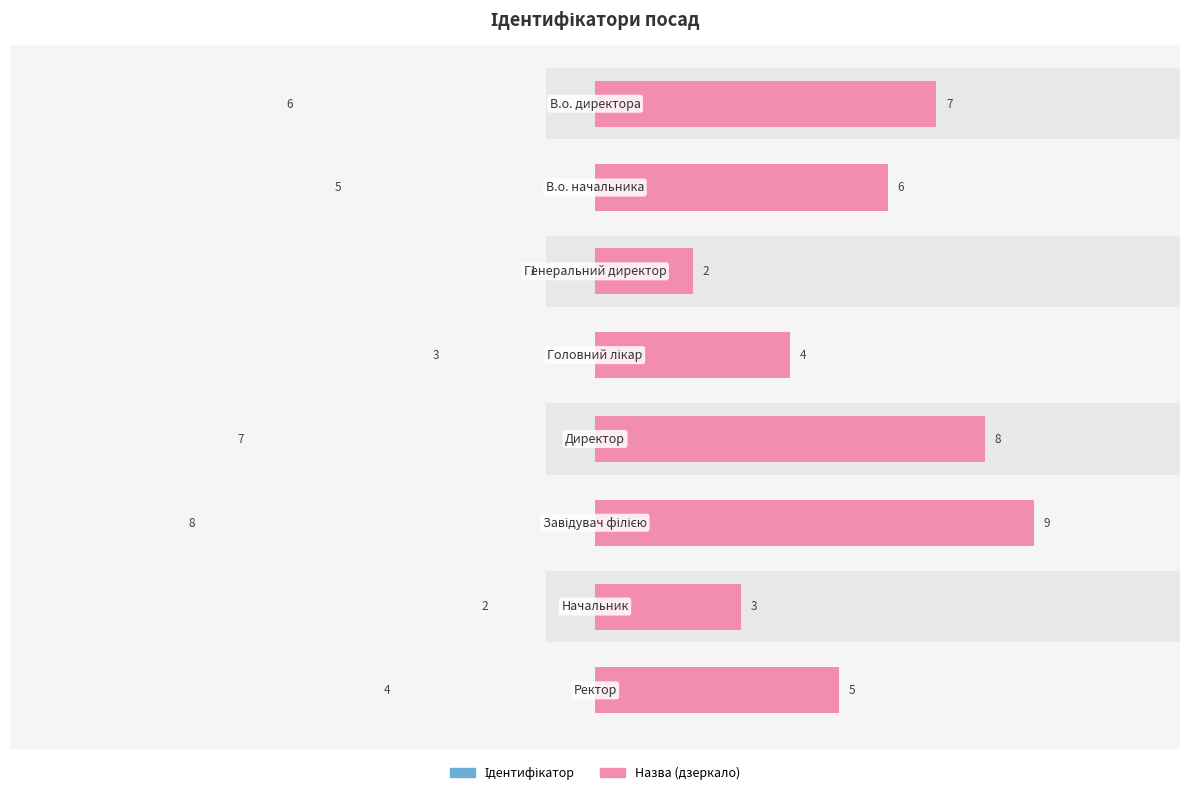

The Назва (дзеркало) series shows 4 at 3. True or false?

True